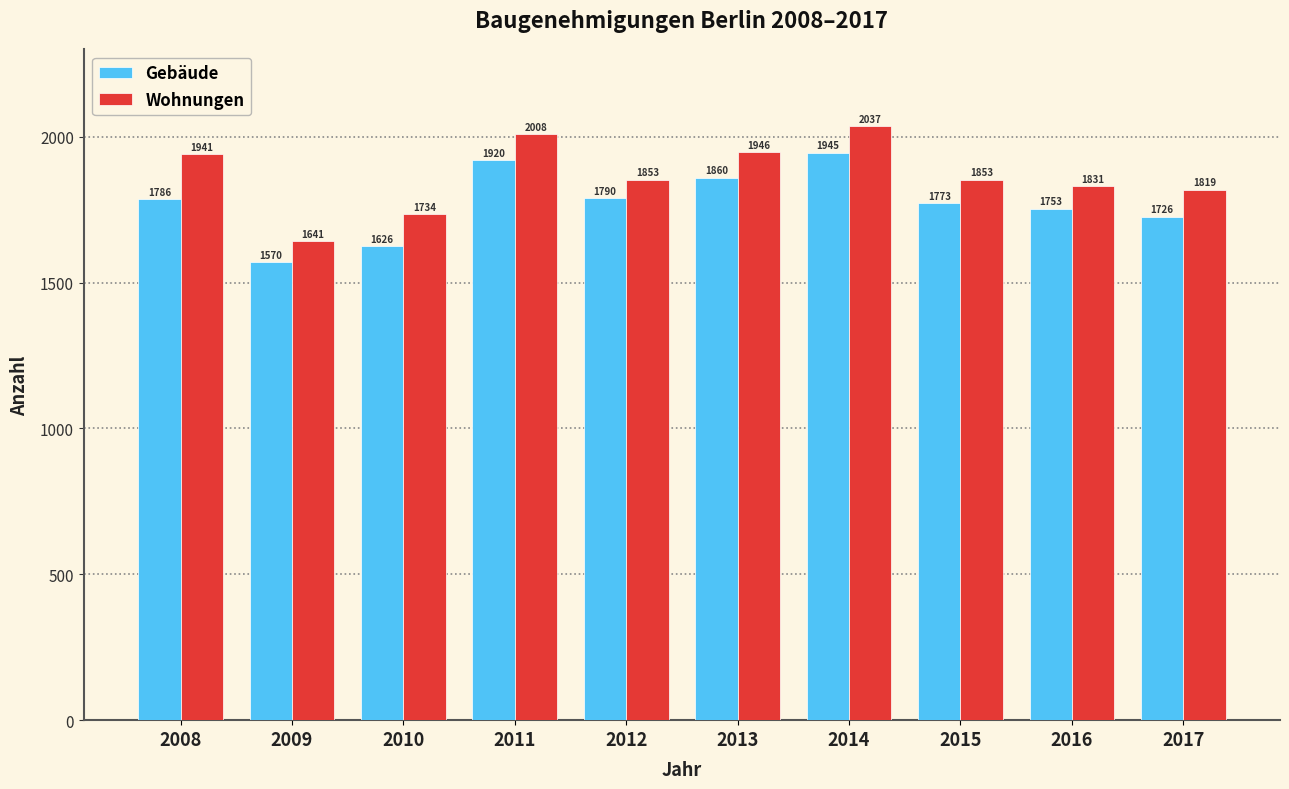

Reading right to left, what are all the values shown in this chart?

Gebäude: 1726	1753	1773	1945	1860	1790	1920	1626	1570	1786
Wohnungen: 1819	1831	1853	2037	1946	1853	2008	1734	1641	1941